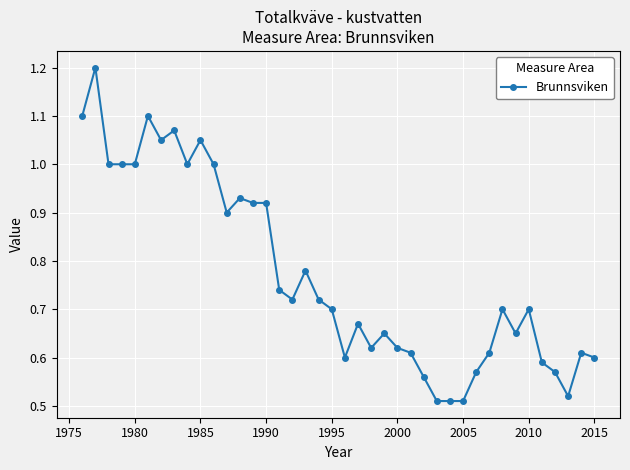

True or false: there are more than 2 points higher than both neighbors.

True